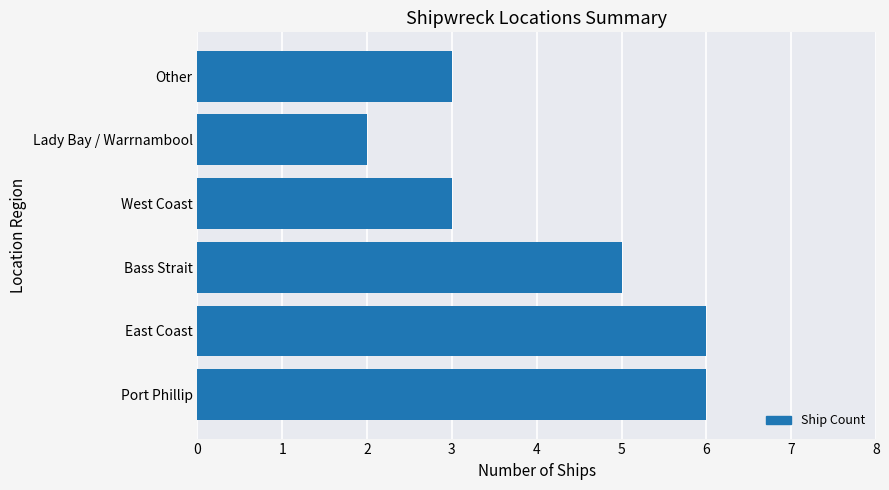

What value does the data have at Bass Strait?

5